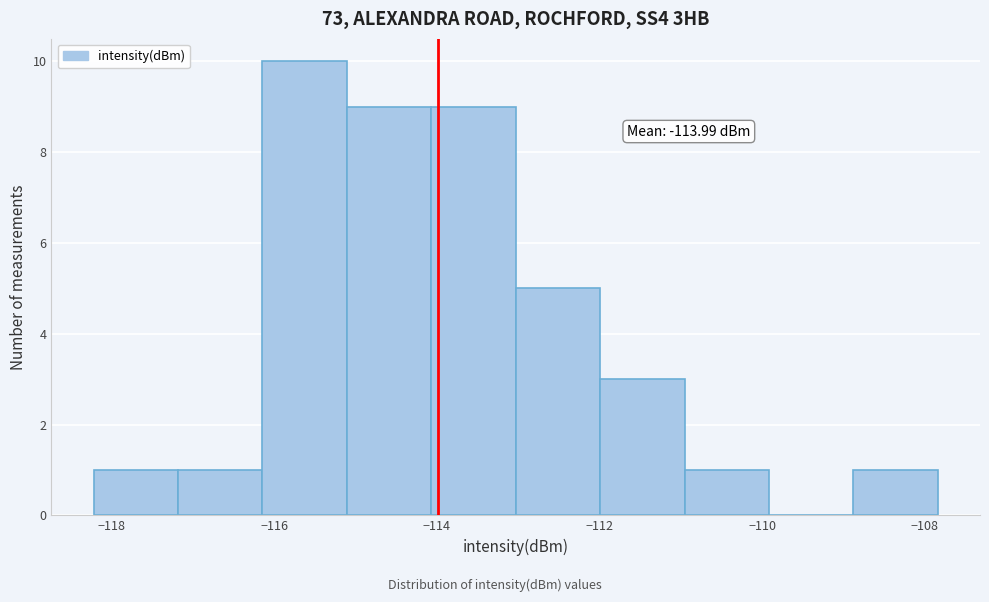

Which range on the x-axis has the tallest bar?

-116.2 to -115.2